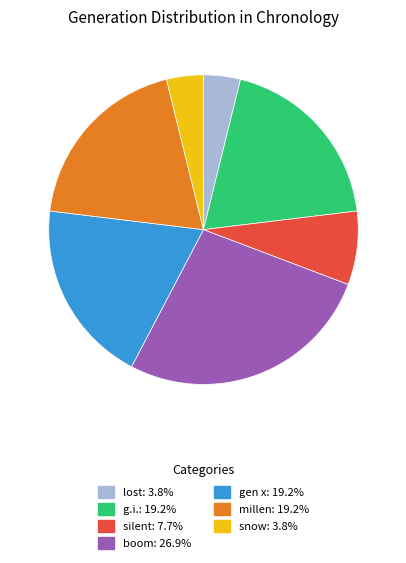

Is the sum of silent and g.i. greater than half?

No